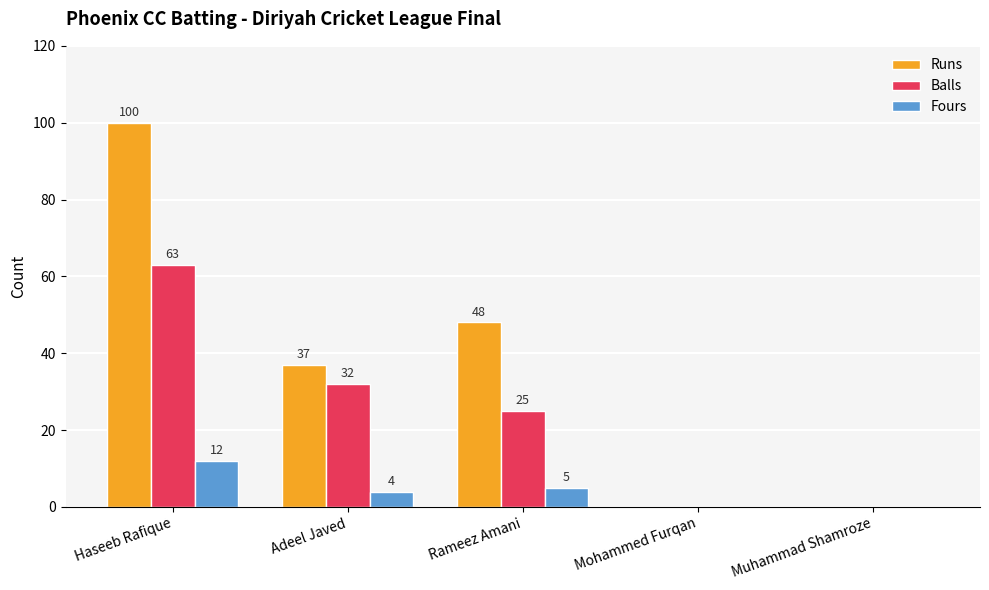

What are all the series names shown in the legend?

Runs, Balls, Fours